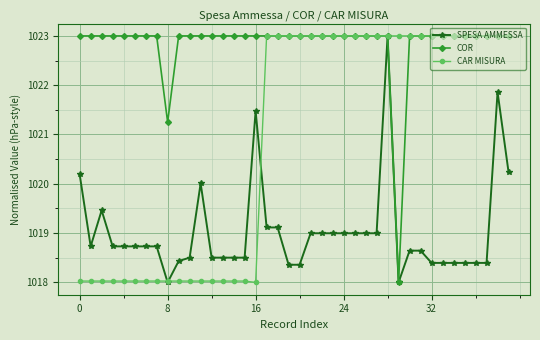

What is the maximum value shown in the chart?

1023.0